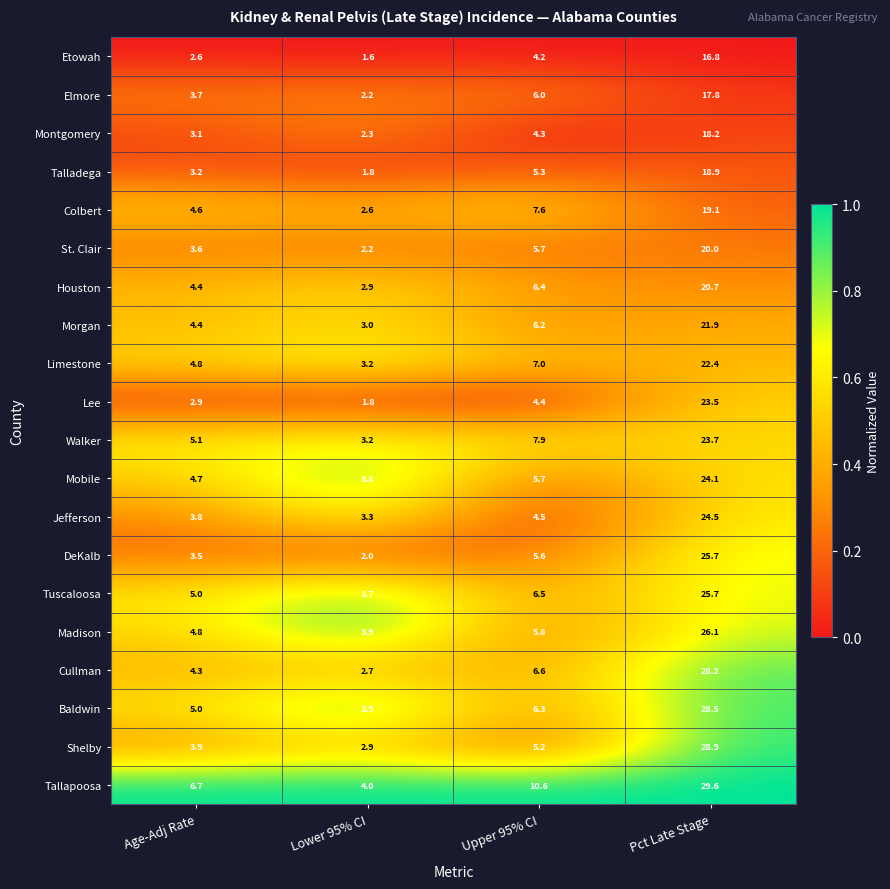

What is the sum of the Walker values at Upper 95% CI and Lower 95% CI?

11.1